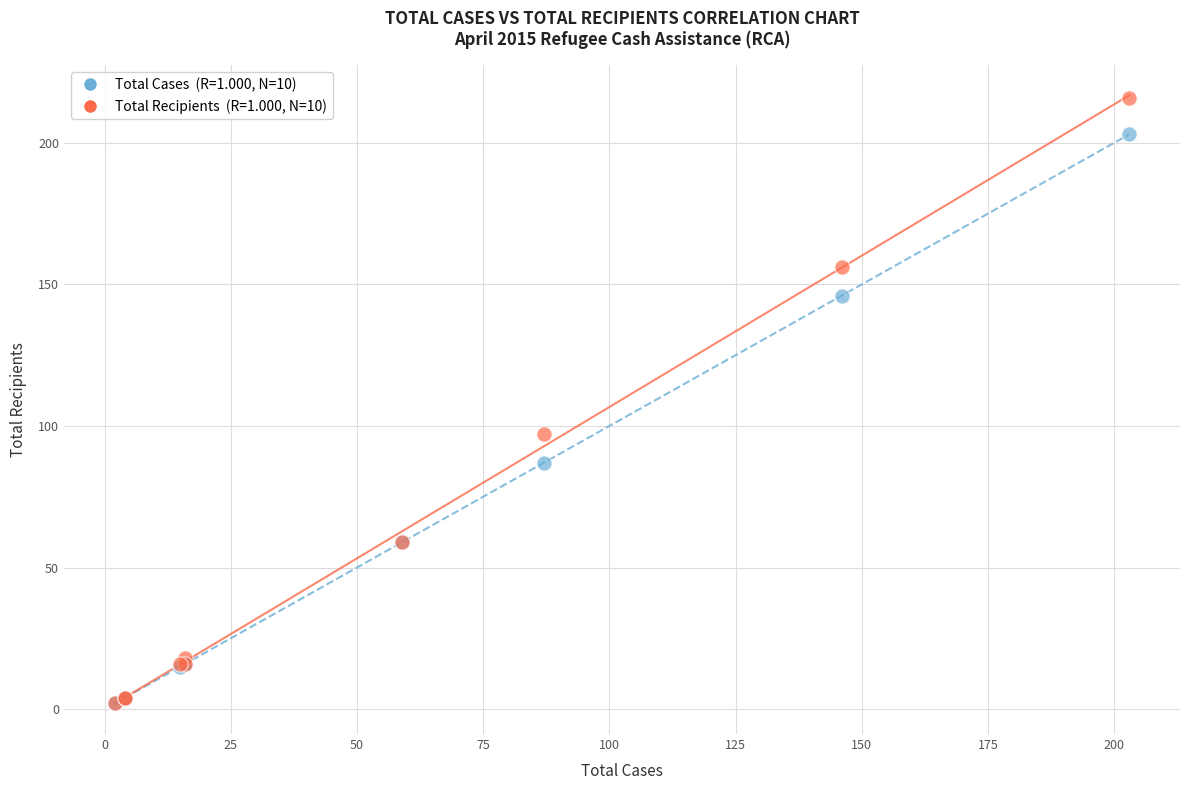

Across all series, what Y value is closest to 109?

97